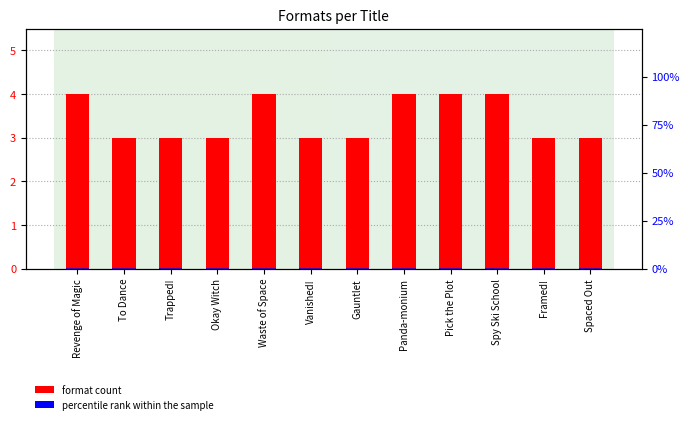

Count the Format count values in the range 3 to 4.

12